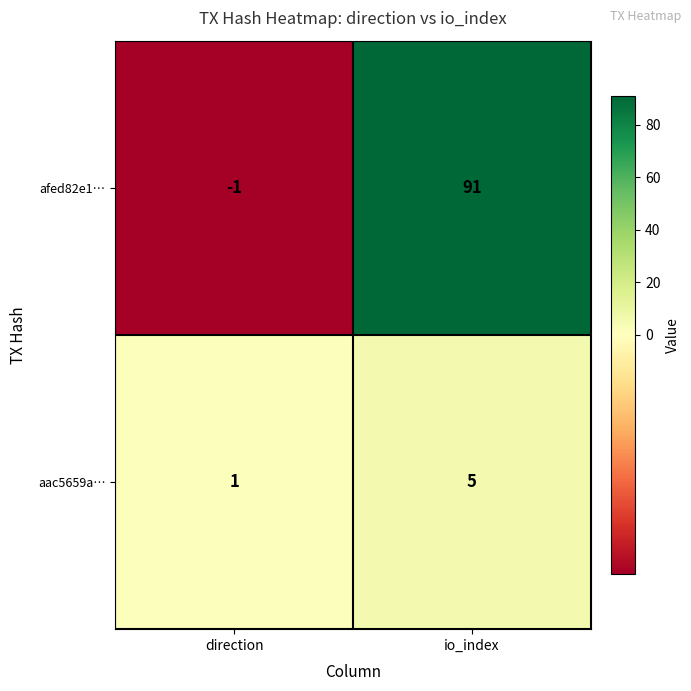

Reading left to right, transcribe all the data shown in this chart.

afed82e1…: -1	91
aac5659a…: 1	5